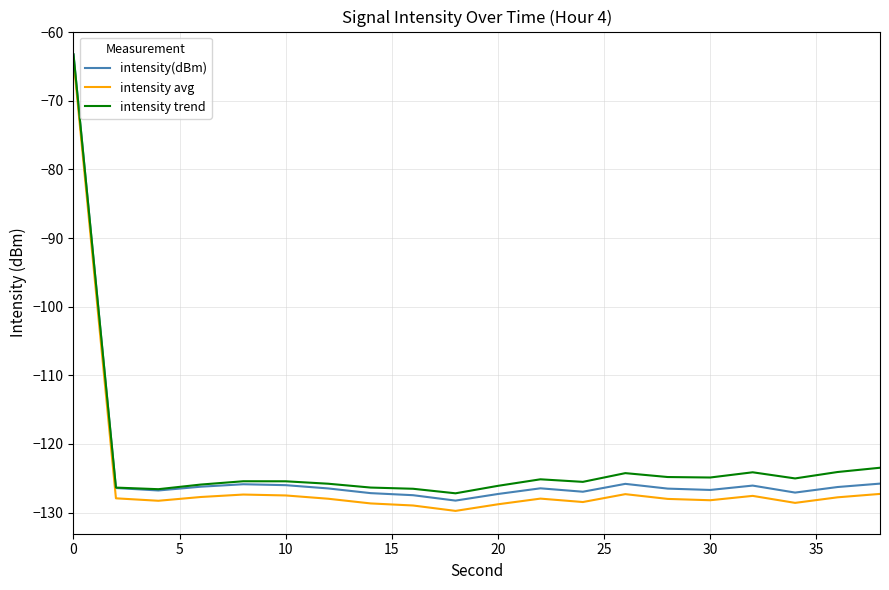

What is the highest value of the intensity avg series?

-64.0